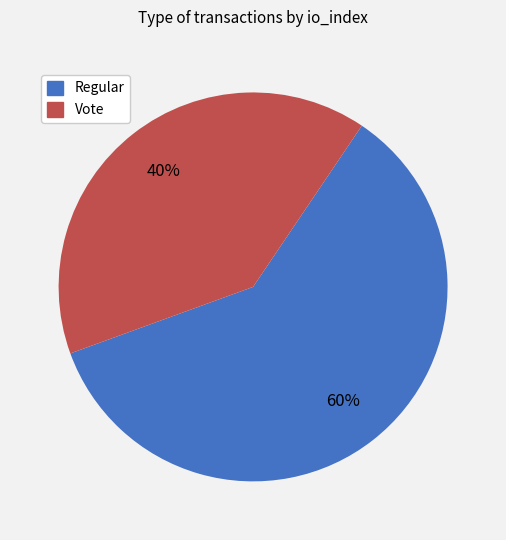

How many segments does this pie chart have?

2